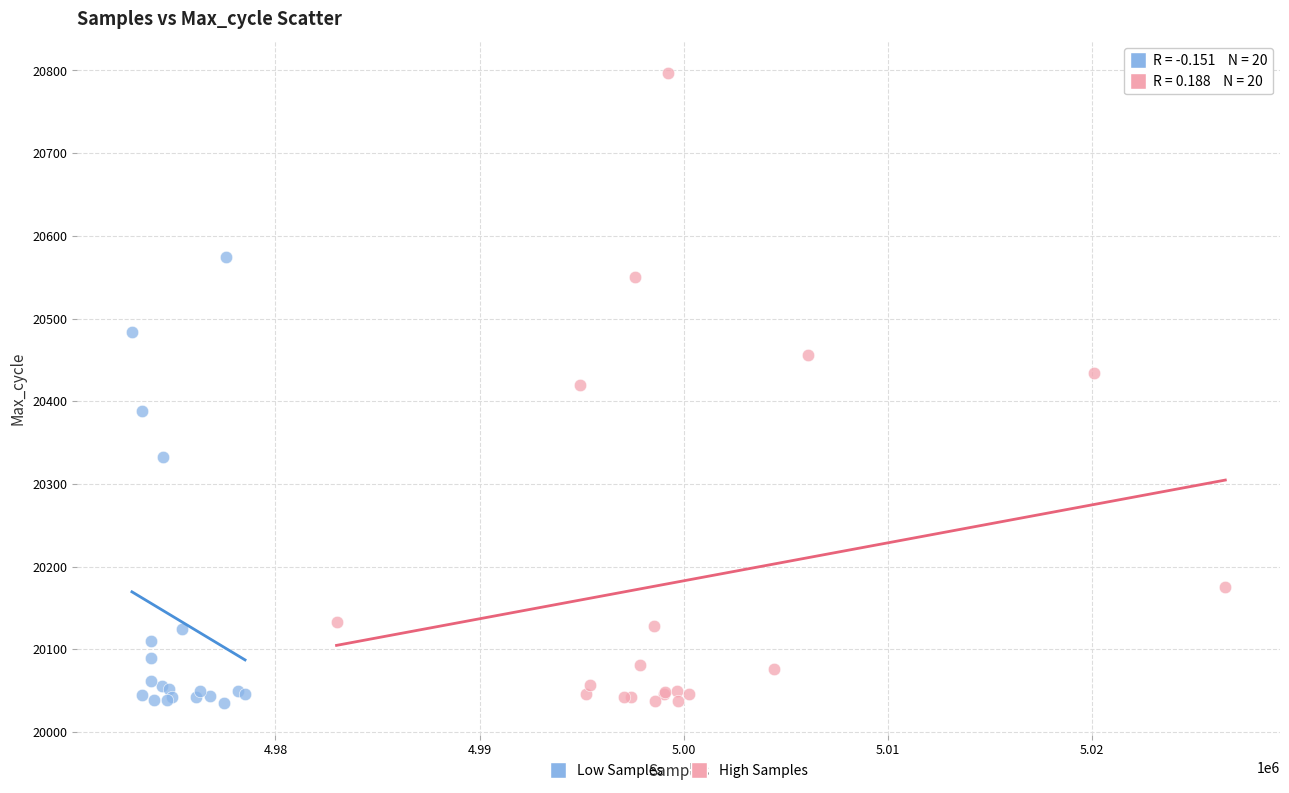

Which series has the largest Y range (max minus min)?

High Samples